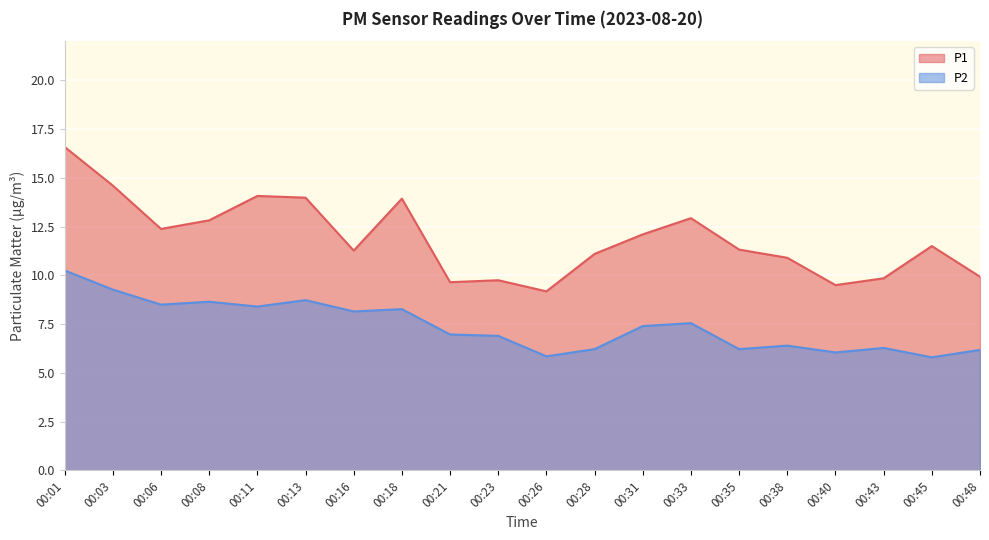

How many lines are shown in the chart?

2